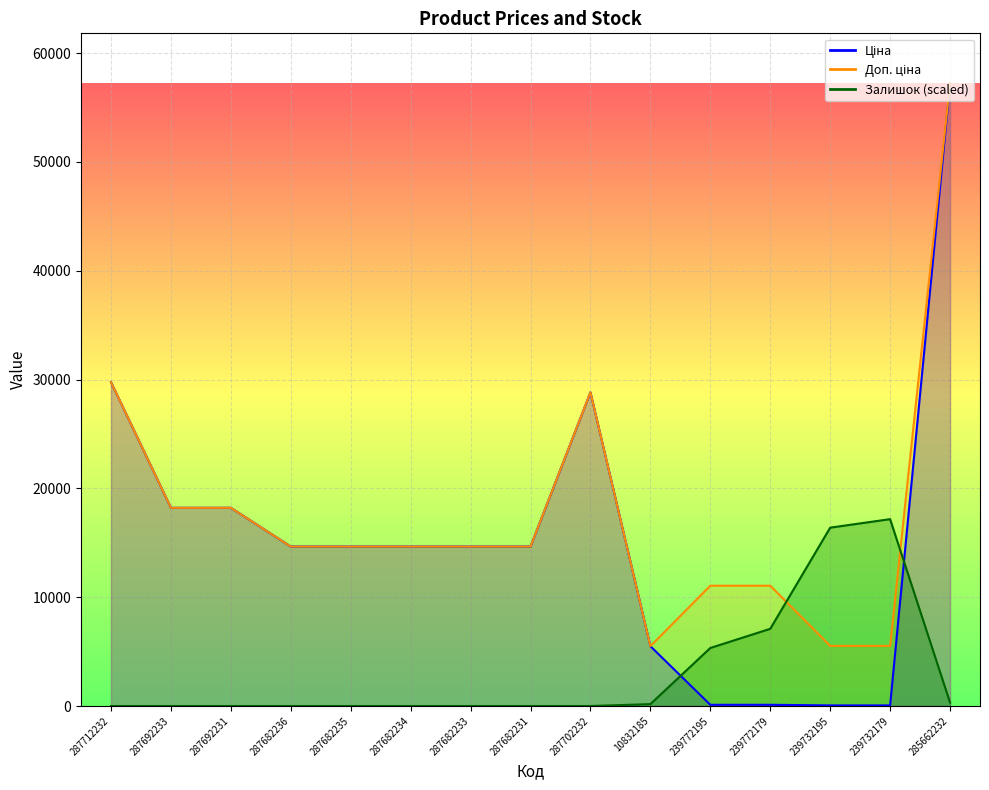

Where is Доп. ціна nearest to the value 31366?

287712232